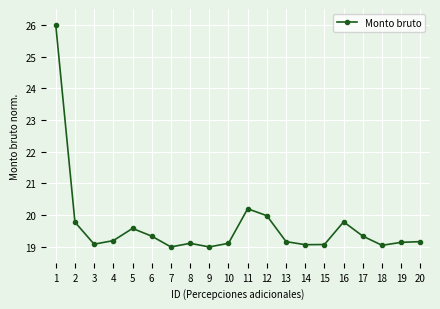

True or false: the data has more than 1 interior local peaks.

True